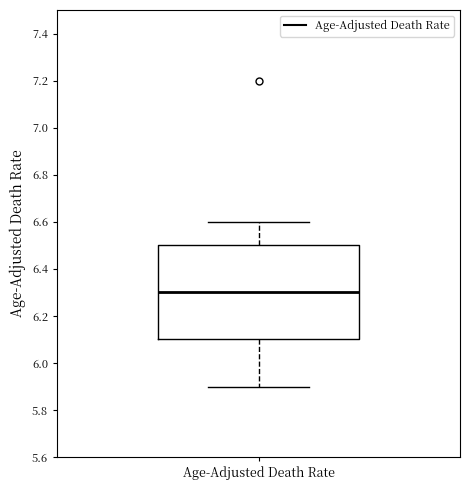

Where is the upper edge of the box for Age-Adjusted Death Rate on the y-axis? The values are not printed on the chart, so give them approximately, as read against the axis.

6.5